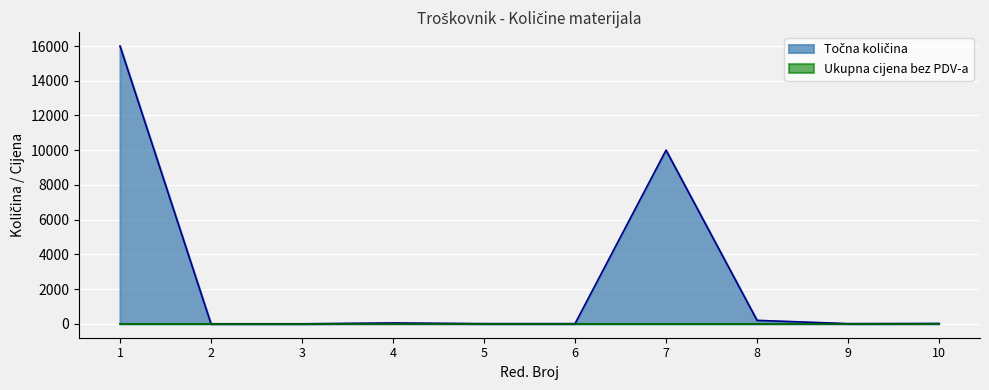

True or false: the data shows 10000 at 7.

True